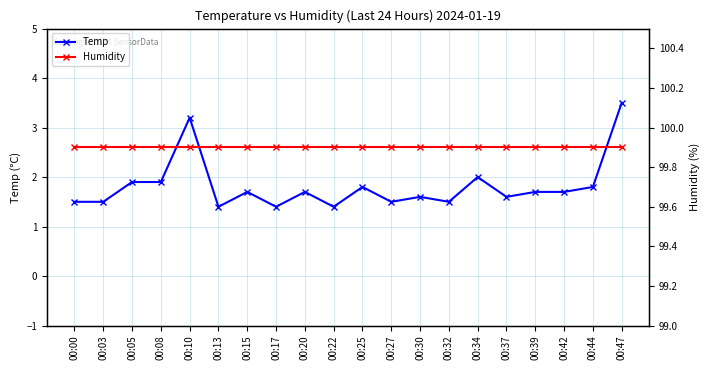

Rank the series by their average value, from highest to lowest.

Humidity, Temp